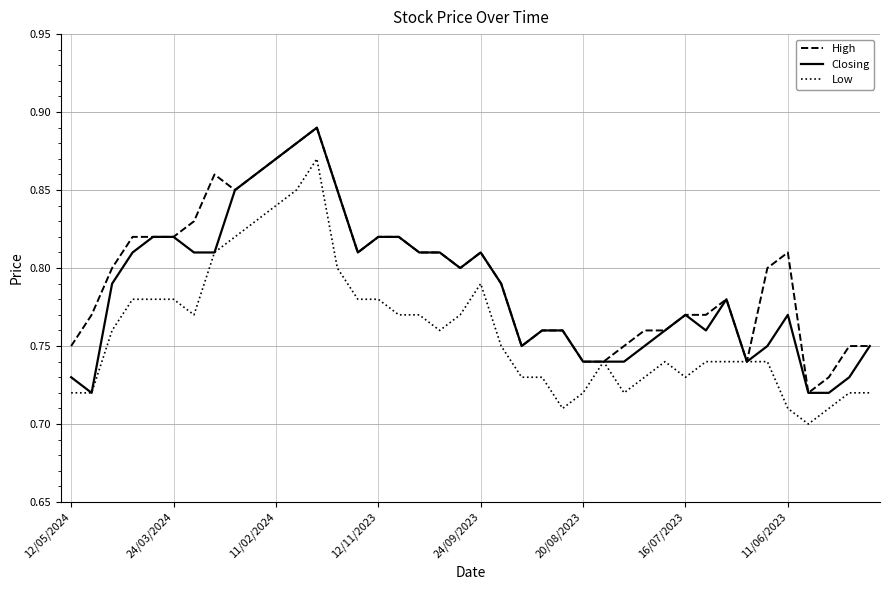

At how many categories does at least one series exceed 0?

40